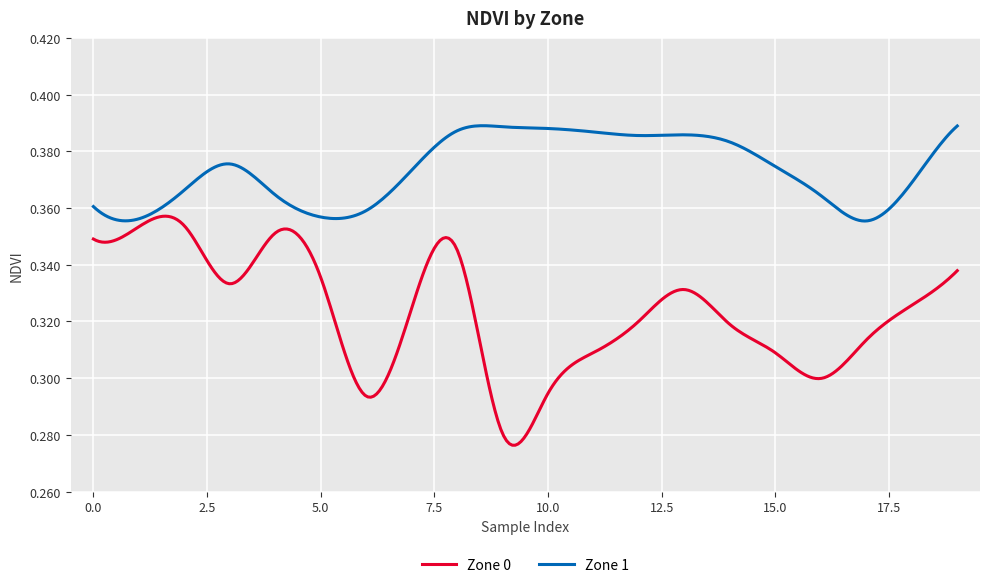

Which series has the largest range (max minus min)?

Zone 0